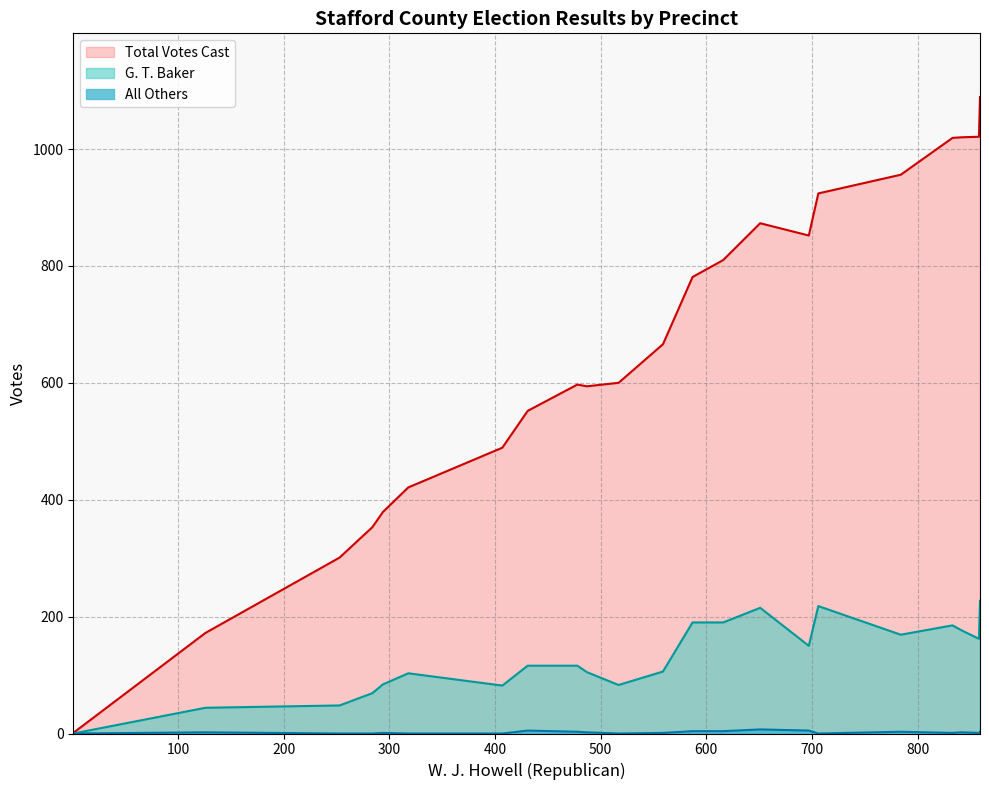

Reading left to right, what are all the values shown in this chart?

G. T. Baker: Central Absentee Precinct=48	Aquia=116	Brooke=69	Chatham=185	Conditional Votes=0	Courthouse=218	Falmouth=150	Ferry Farm=177	Garrisonville=215	Gayle=105	Grafton=162	Griffis=103	Hampton=190	Hartwood=169	Potomac Hills=44	Rock Hill=190	Roseville=83	Ruby=84	Simpson=116	Stefaniga=82	White Oak=106	Widewater=227
All Others: Central Absentee Precinct=0	Aquia=5	Brooke=0	Chatham=1	Conditional Votes=0	Courthouse=0	Falmouth=5	Ferry Farm=2	Garrisonville=7	Gayle=2	Grafton=1	Griffis=0	Hampton=4	Hartwood=3	Potomac Hills=2	Rock Hill=4	Roseville=0	Ruby=1	Simpson=3	Stefaniga=0	White Oak=1	Widewater=3
Total Votes Cast: Central Absentee Precinct=301	Aquia=552	Brooke=353	Chatham=1019	Conditional Votes=1	Courthouse=924	Falmouth=852	Ferry Farm=1020	Garrisonville=873	Gayle=594	Grafton=1021	Griffis=421	Hampton=781	Hartwood=956	Potomac Hills=172	Rock Hill=810	Roseville=600	Ruby=379	Simpson=597	Stefaniga=489	White Oak=666	Widewater=1089